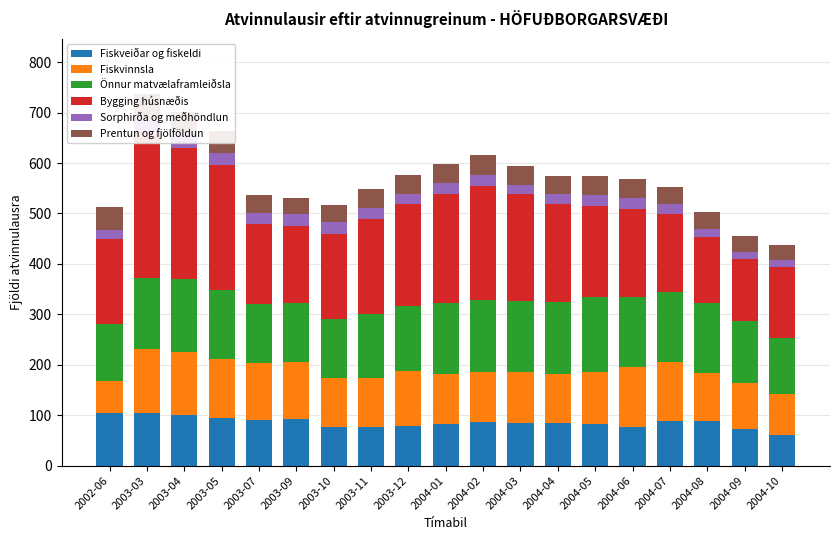

At which category is the sum across all series the highest?

2003-03